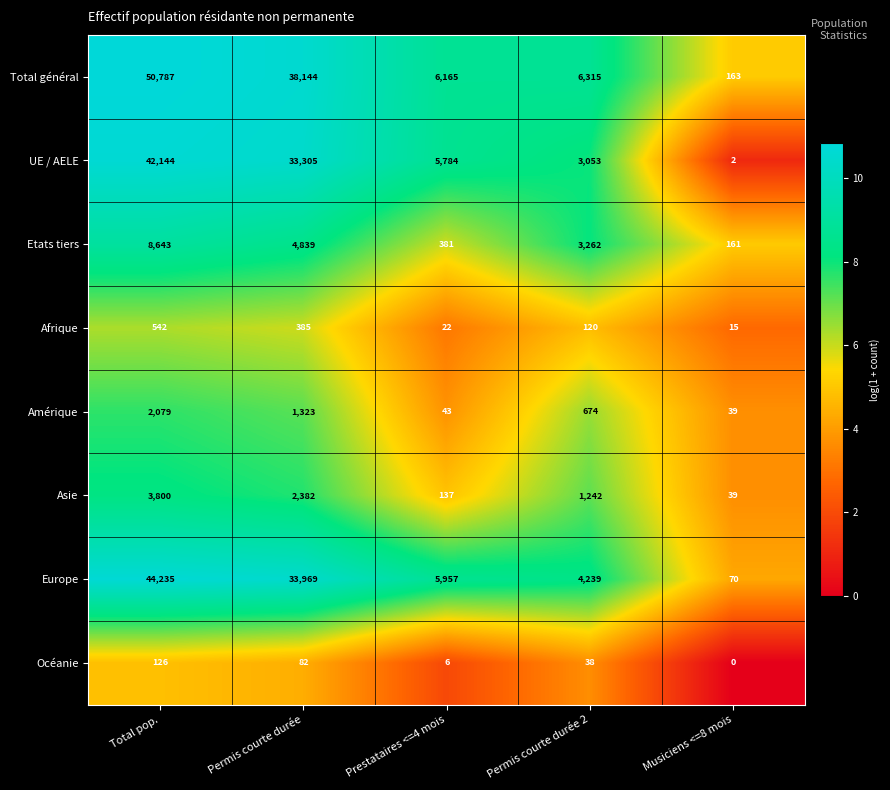

What is the difference between the second highest and minimum values in the Asie series?

2343